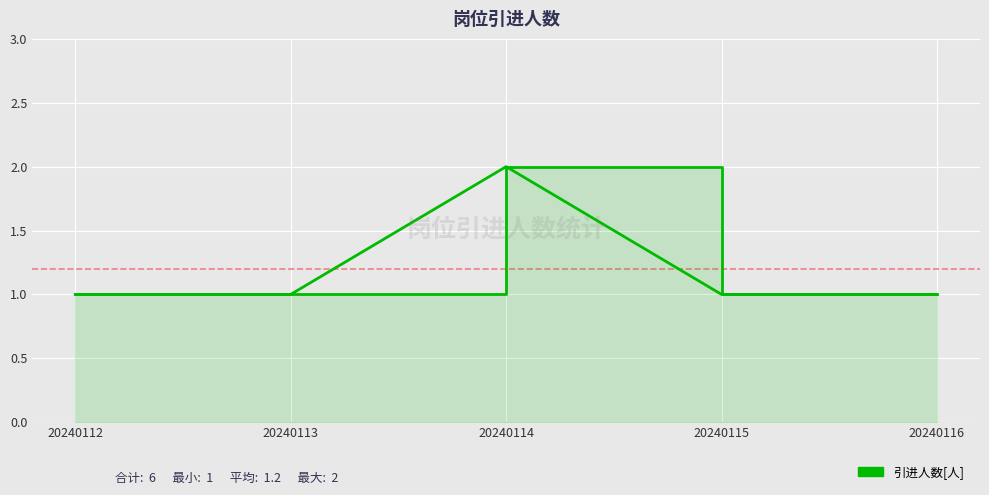

How many interior local peaks (higher than both neighbors) does the data have?

1